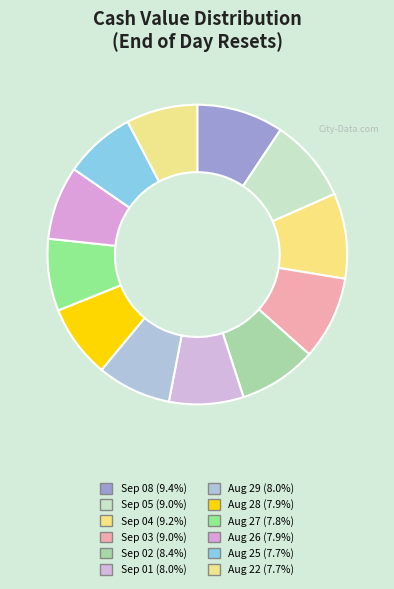

How many slices are in this pie chart?

12